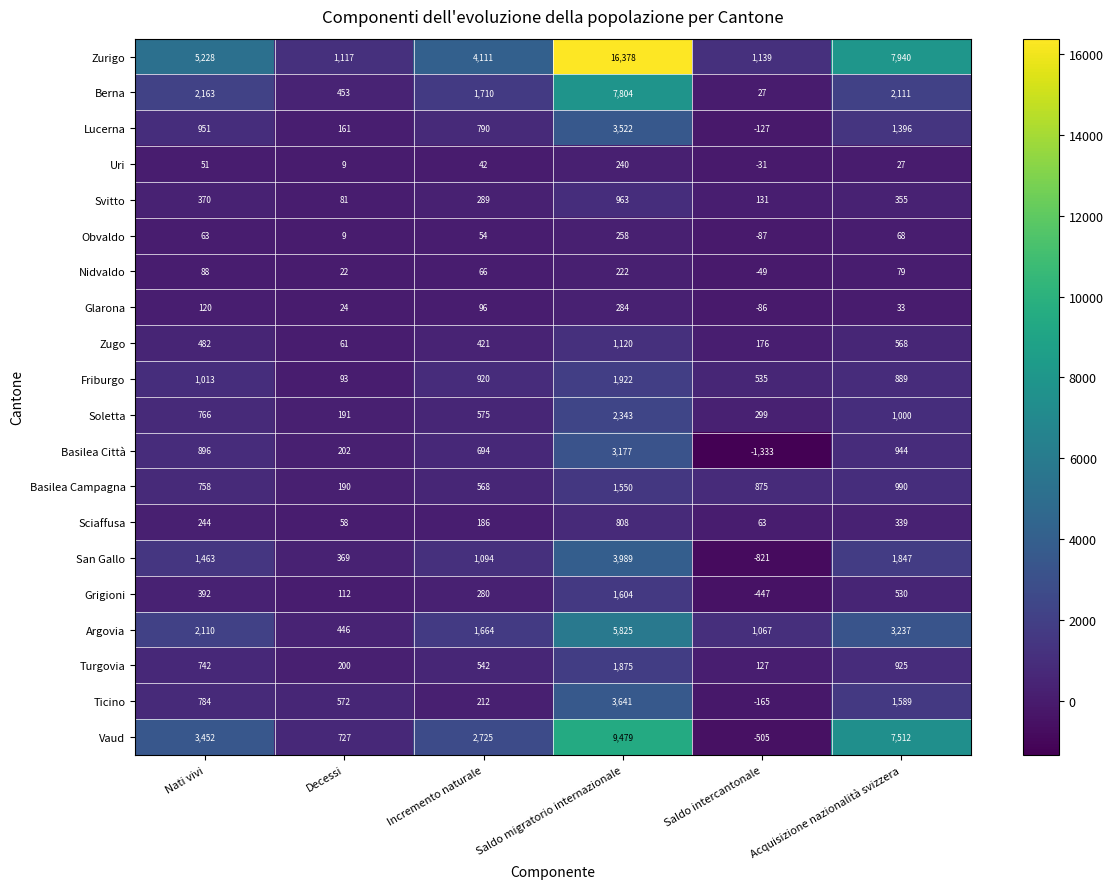

The Vaud series shows -505 at Saldo intercantonale. True or false?

True